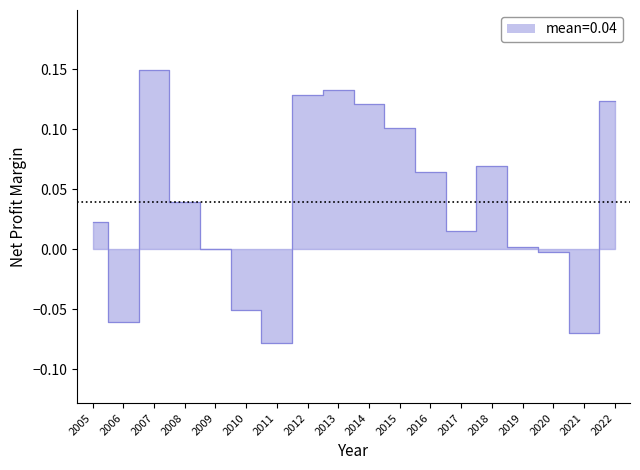

Which has a higher value, 2012 or 2008?

2012